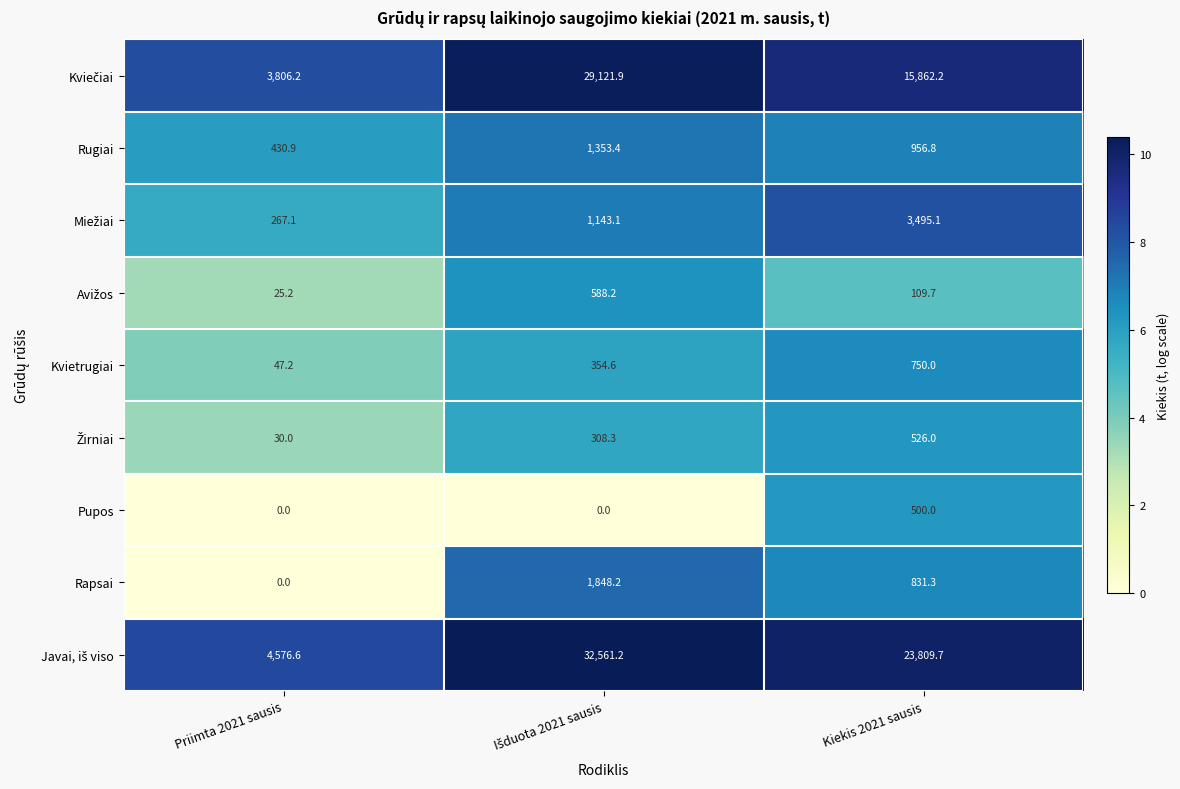

Is it true that Rapsai equals 0.0 at Priimta 2021 sausis?

True